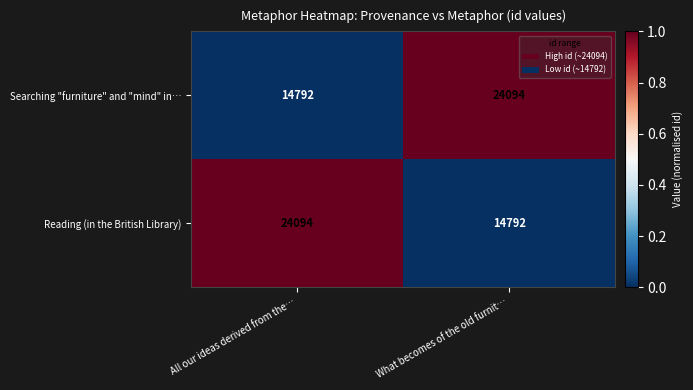

How many series are shown in this chart?

2